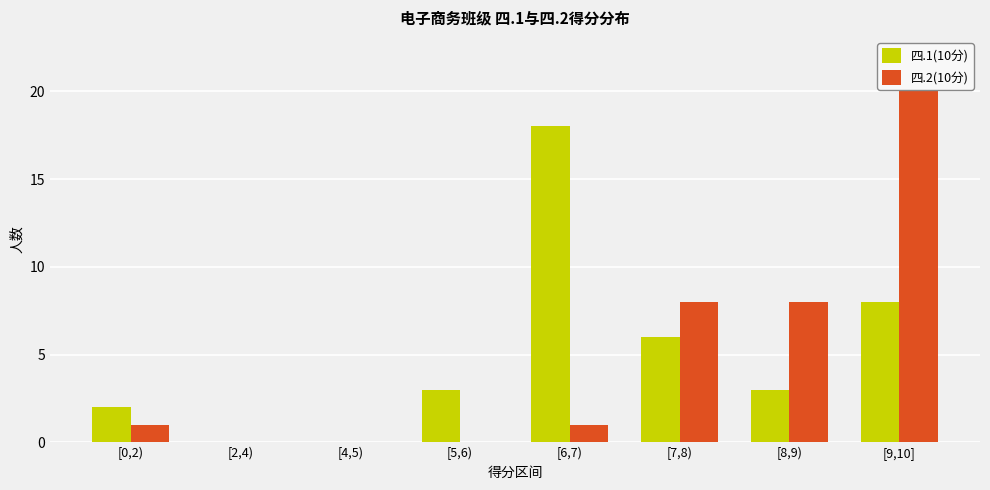

What is the sum of all 四.2(10分) values?

40